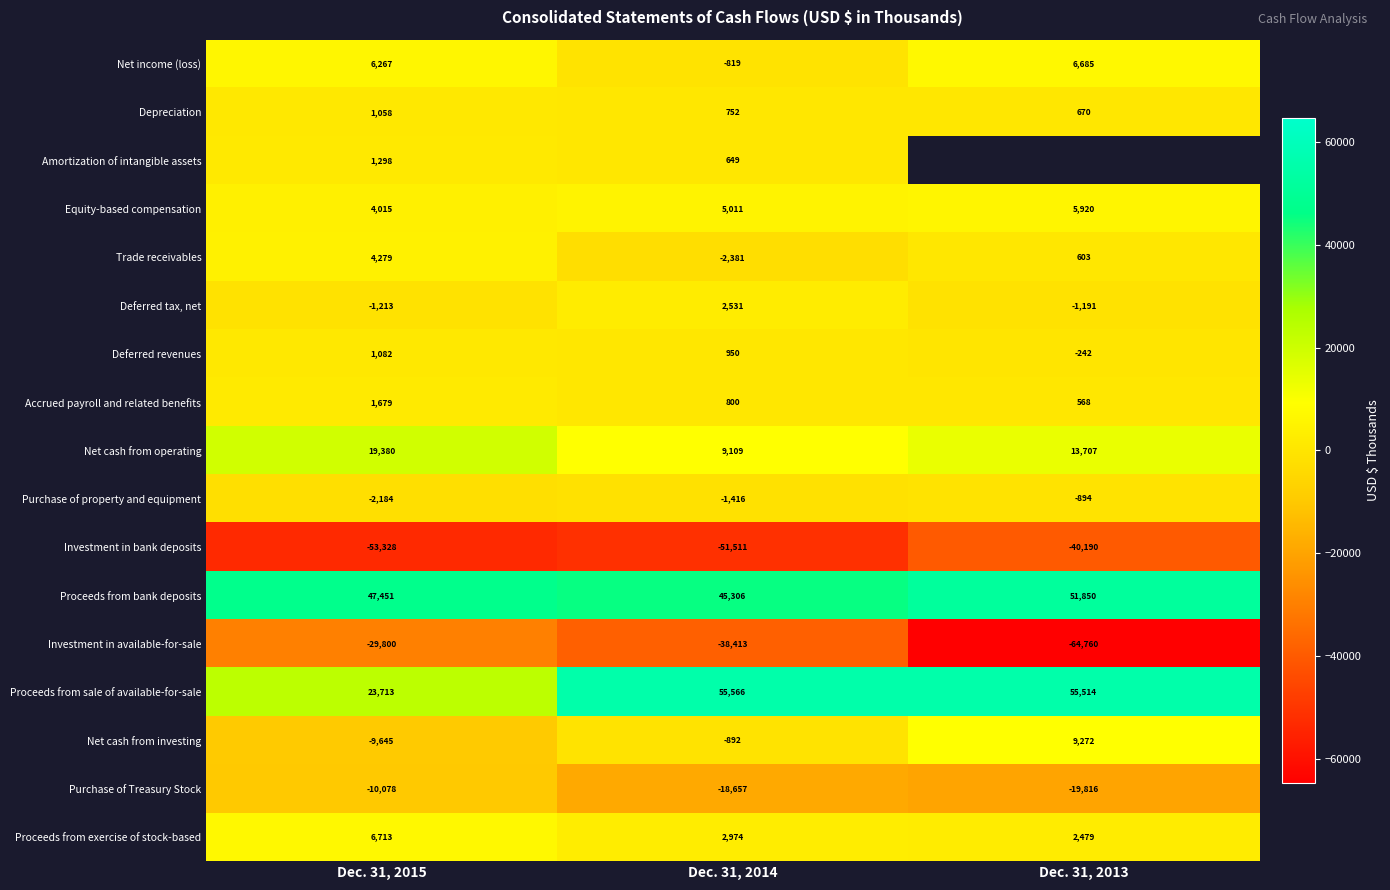

Where is Depreciation nearest to the value 864?

Dec. 31, 2014